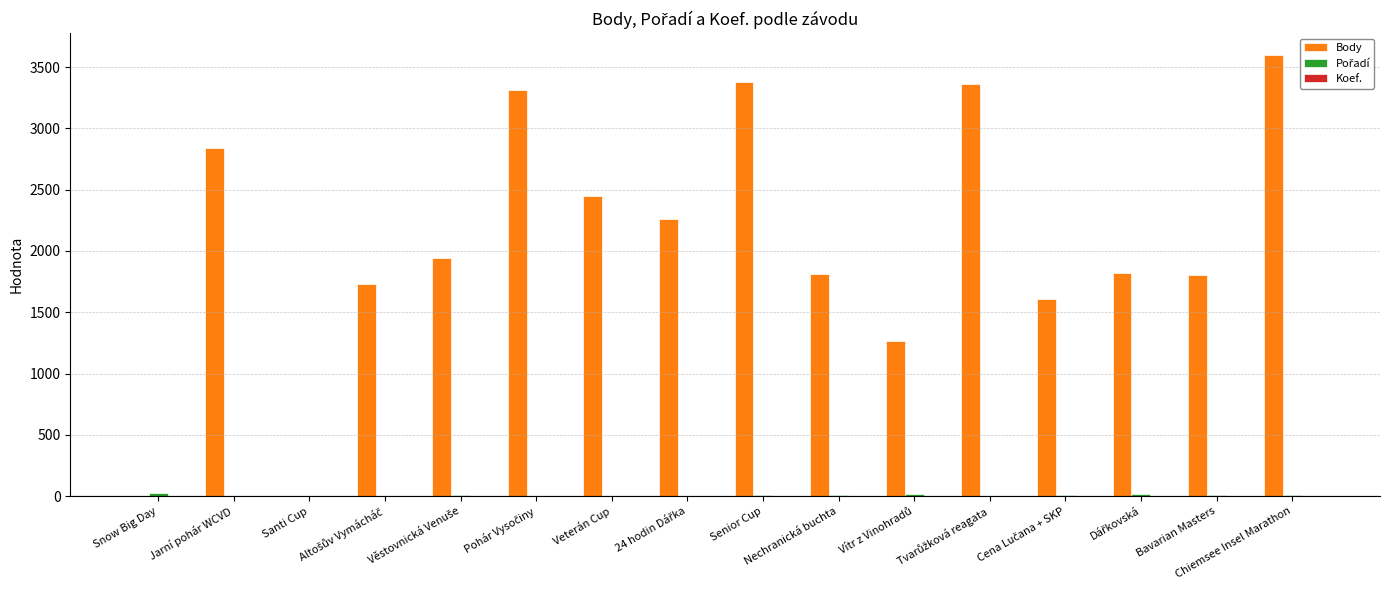

What is the sum of all Body values?

33194